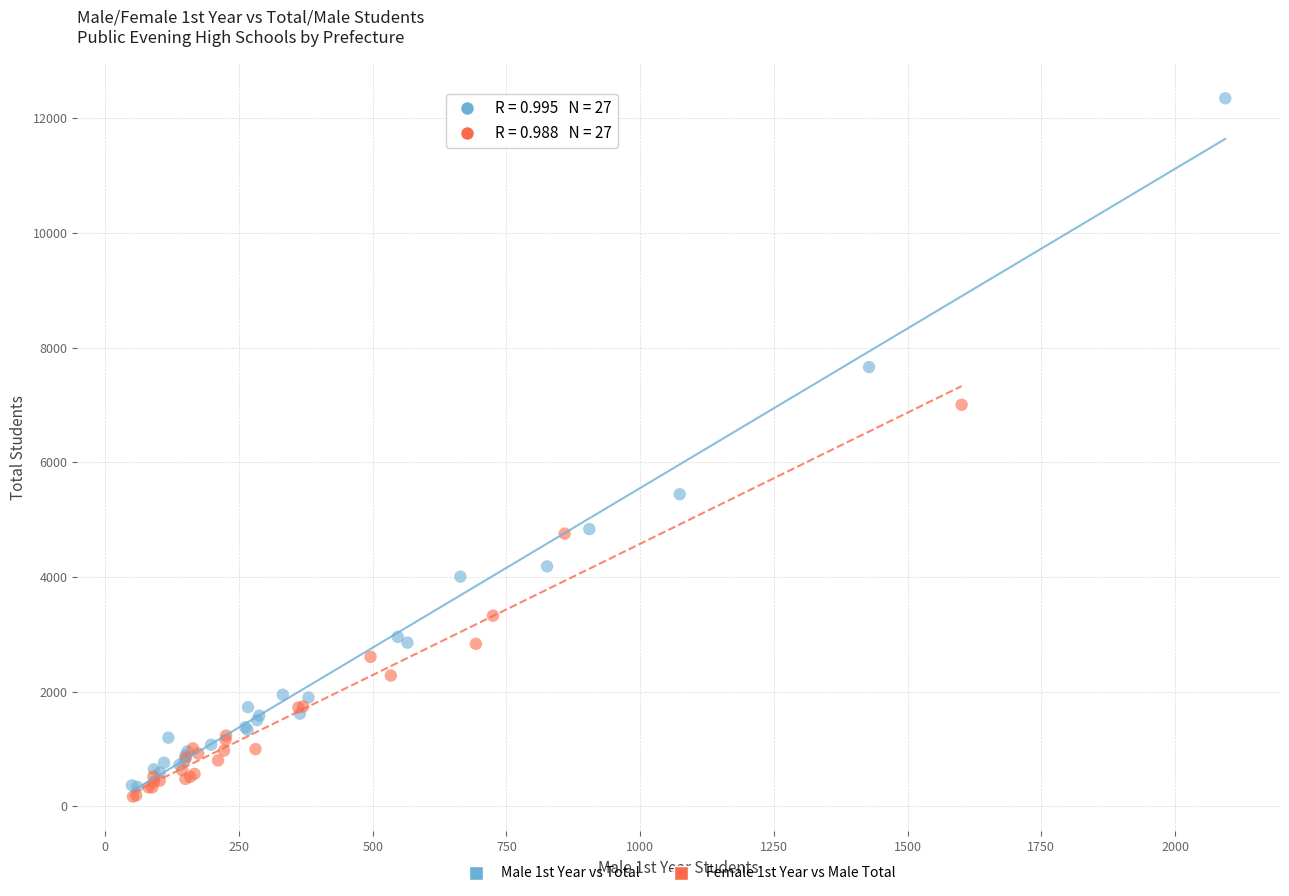

Which series contains the highest Y value?

Male 1st Year vs Total